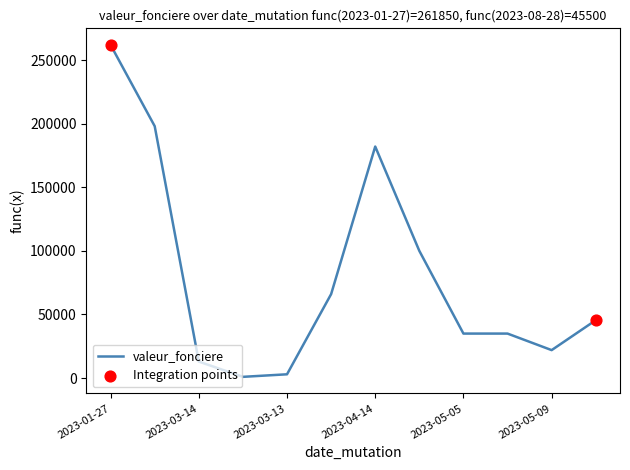

What is the maximum value shown in the chart?

261850